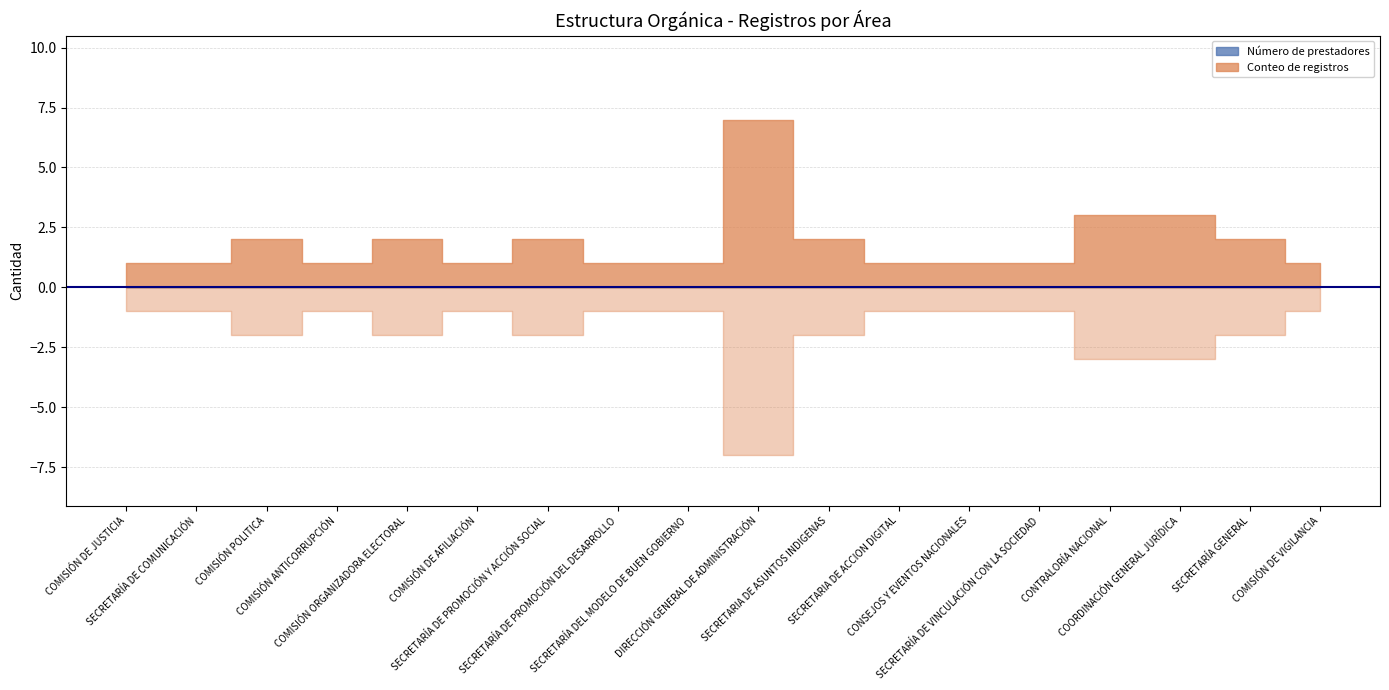

What position from the right is COMISIÓN ORGANIZADORA ELECTORAL?

14